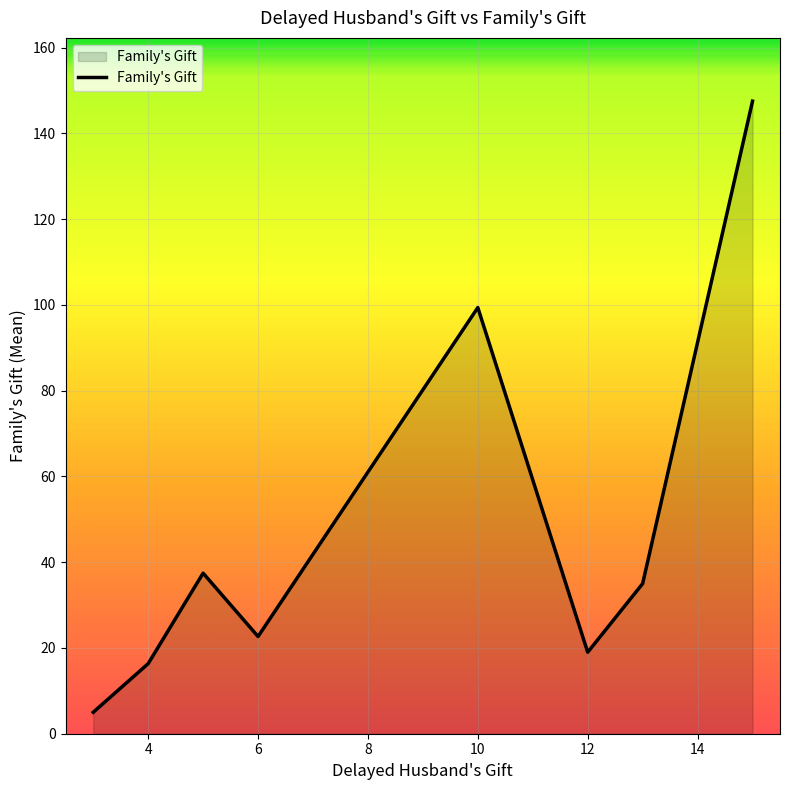

True or false: the data has more than 0 interior local peaks.

True